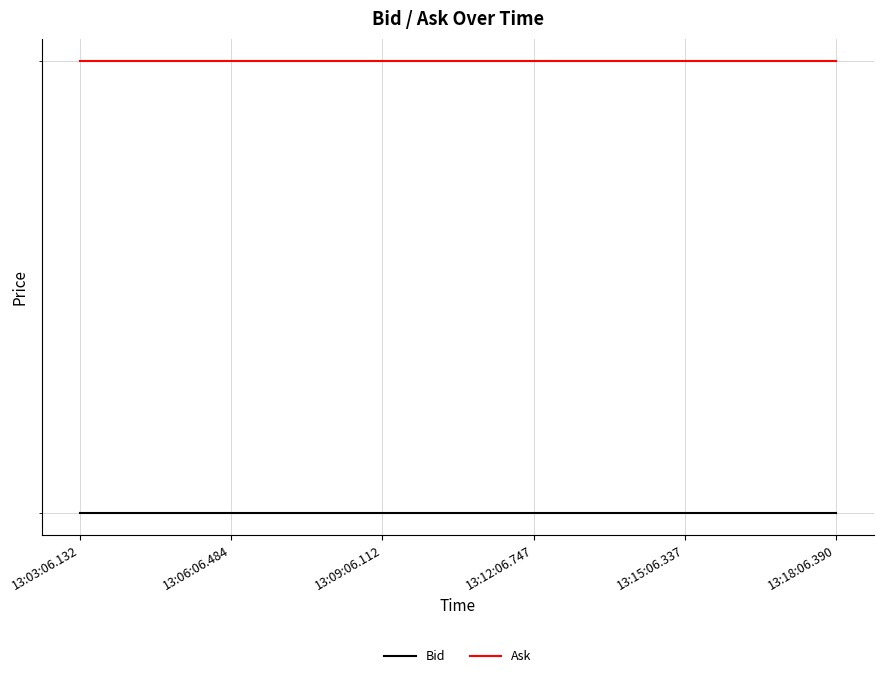

Reading left to right, list all the values displayed in this chart.

Bid: 13:03:06.132=0.0	13:06:06.484=0.0	13:09:06.112=0.0	13:12:06.747=0.0	13:15:06.337=0.0	13:18:06.390=0.0
Ask: 13:03:06.132=0.1	13:06:06.484=0.1	13:09:06.112=0.1	13:12:06.747=0.1	13:15:06.337=0.1	13:18:06.390=0.1